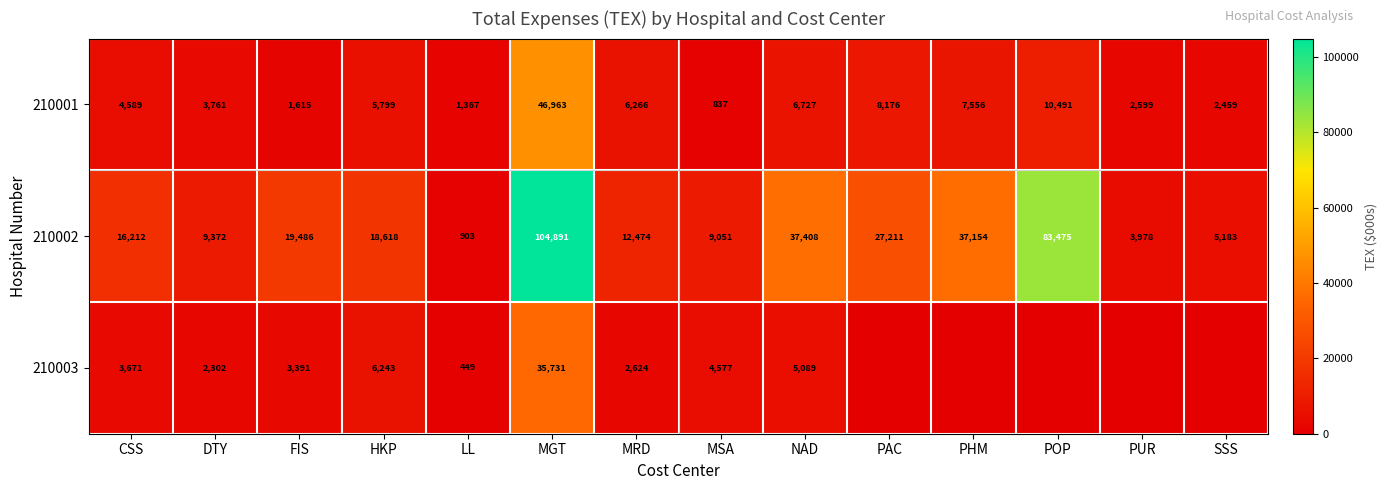

What is the sum of the 210003 values at LL and HKP?

6692